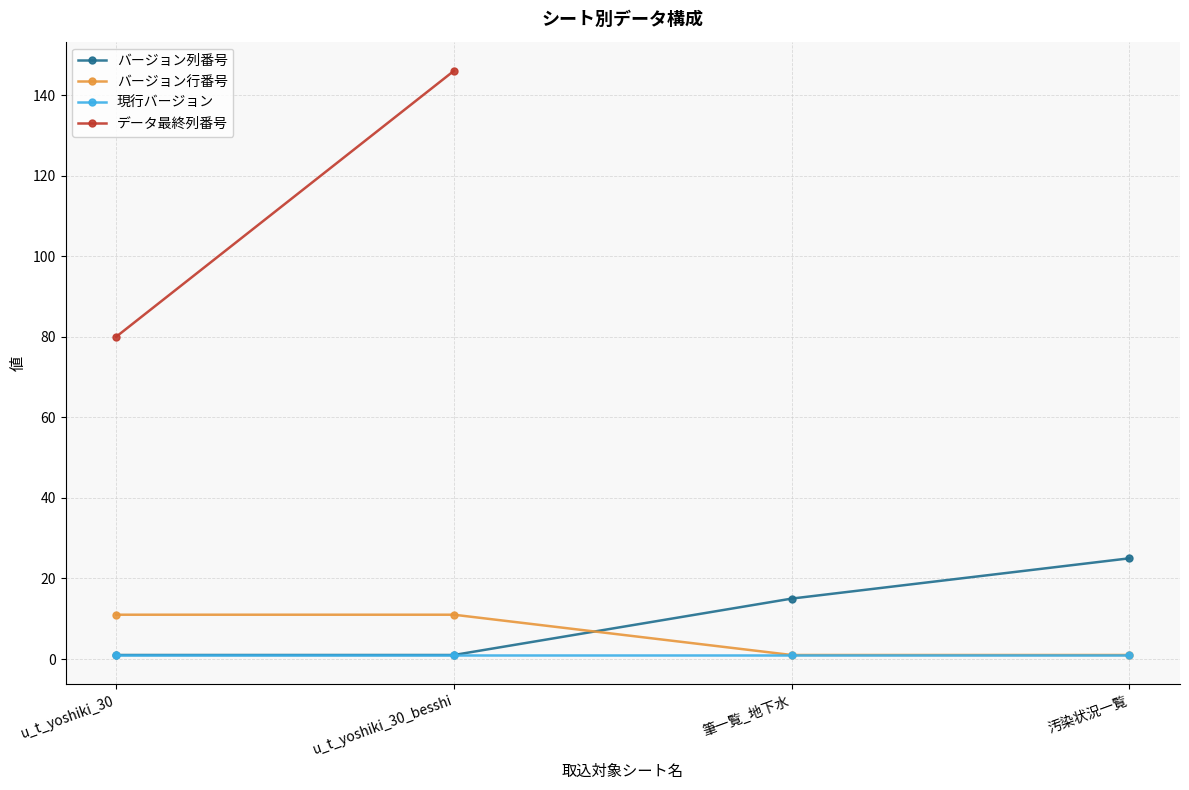

What position from the left is u_t_yoshiki_30_besshi?

2